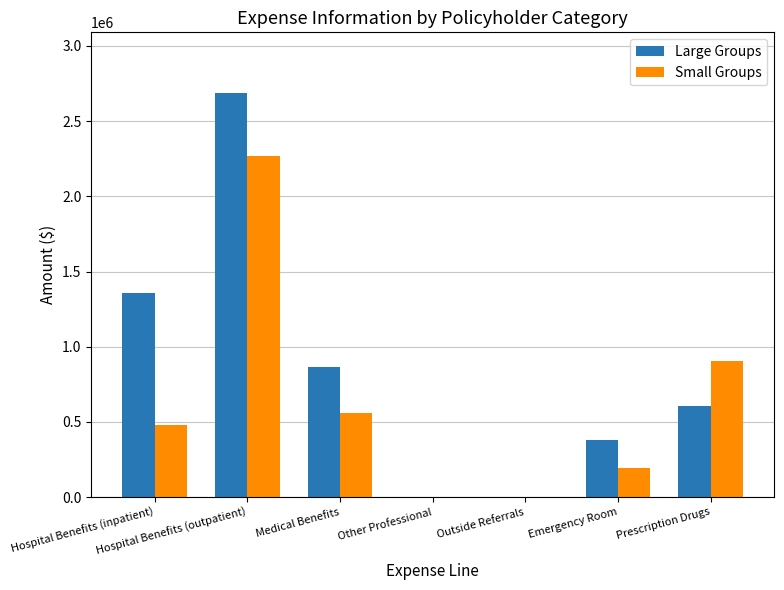

Which series changed the most between Outside Referrals and Emergency Room?

Large Groups